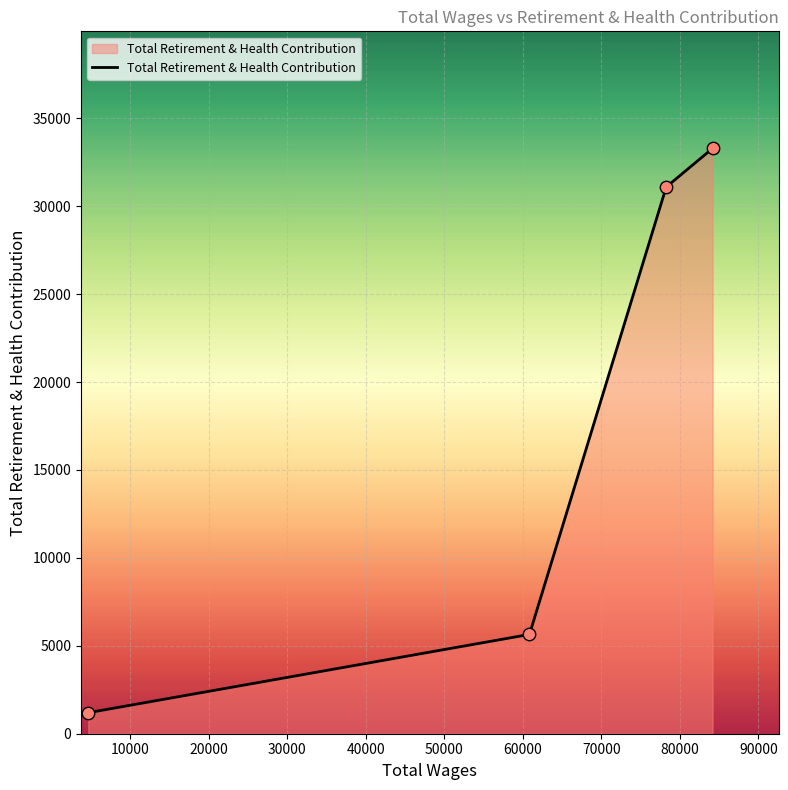

What is the difference between the second highest and minimum values?

29898